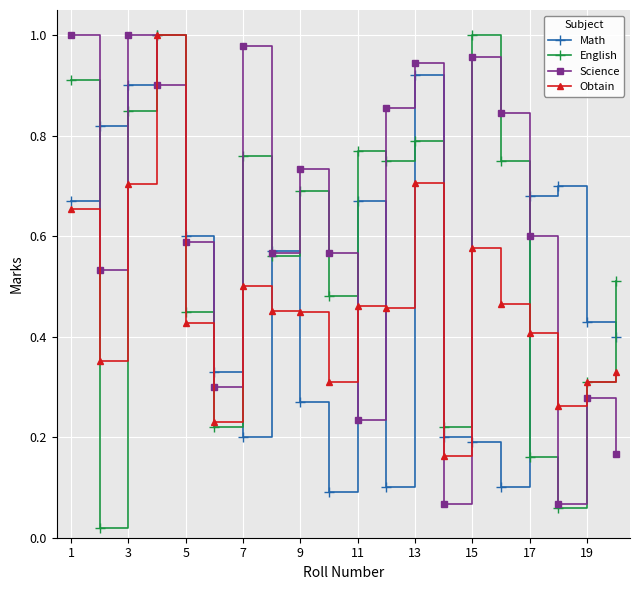

At how many categories does at least one series exceed 0?

20